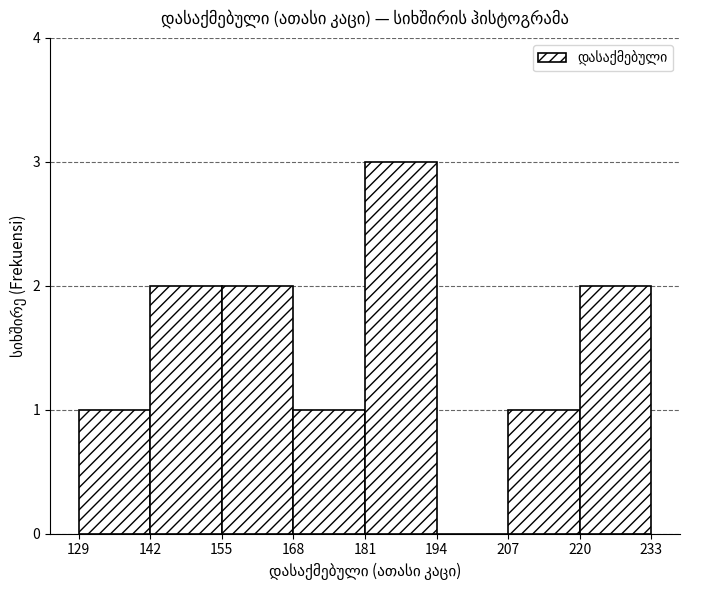

How tall is the bar that spans 155 to 168 on the x-axis? The values are not printed on the chart, so give them approximately, as read against the axis.

2